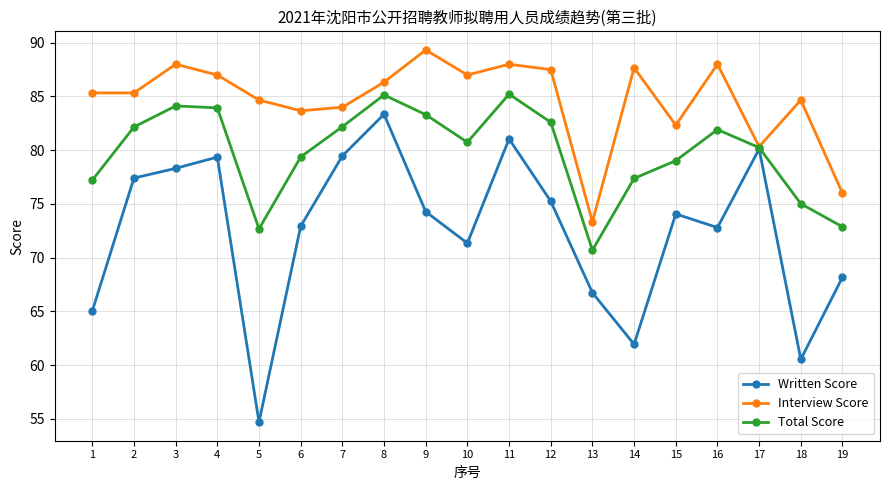

What is the spread (max minus min) of values at 8?

3.0